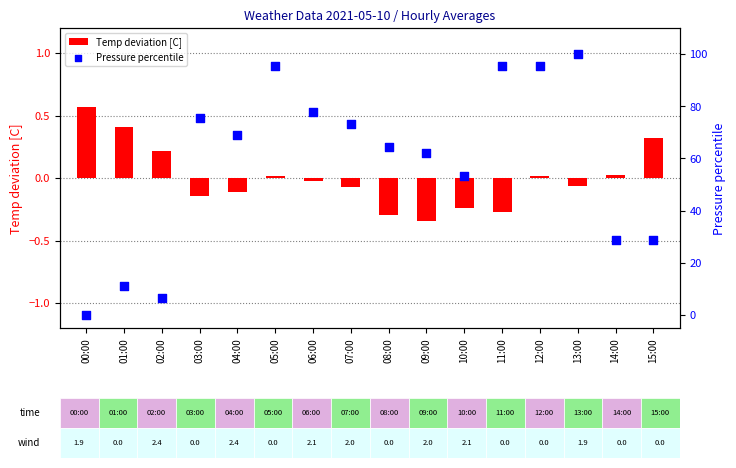

Which series has the largest total across all categories?

Pressure percentile